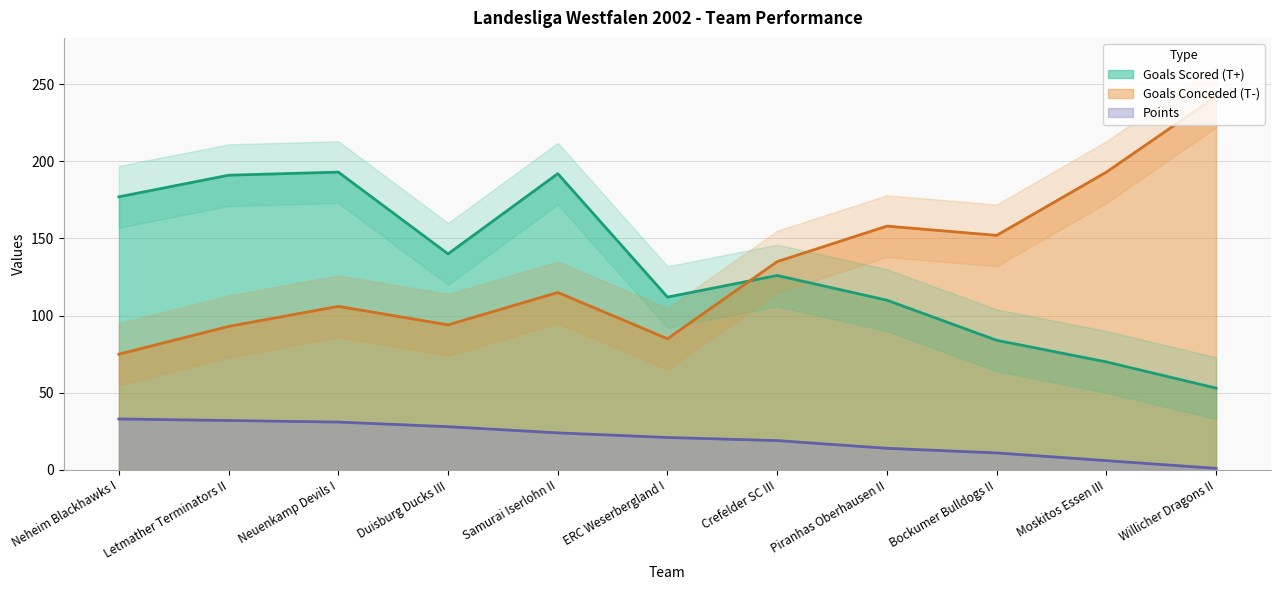

Read the Goals Conceded (T-) value at Neuenkamp Devils I.

106